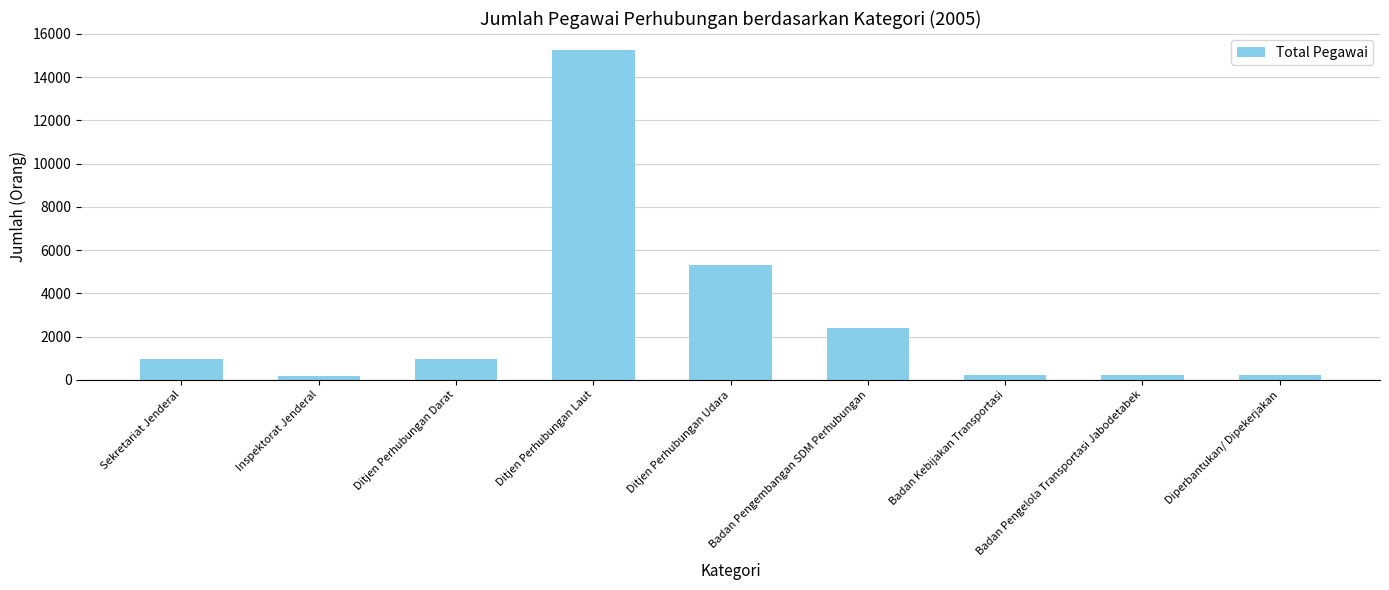

What is the label of the 3rd bar from the left?

Ditjen Perhubungan Darat